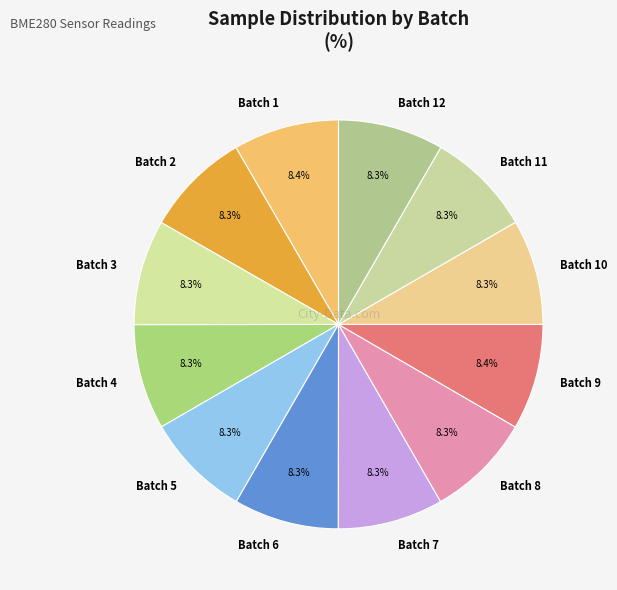

Count the number of slices in the pie.

12